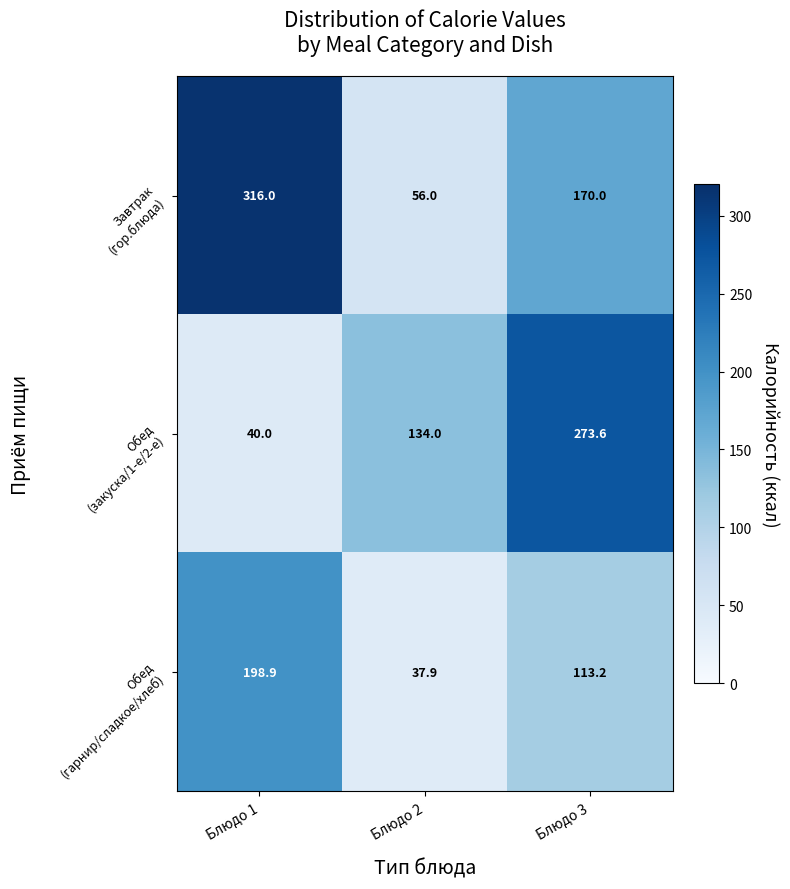

Count the number of data series in this chart.

3